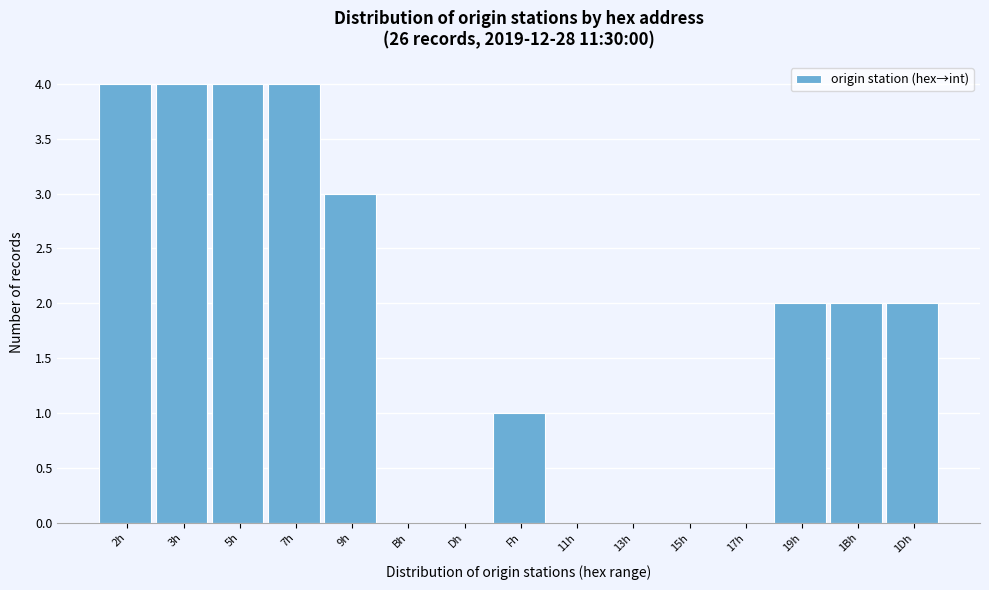

Reading left to right, transcribe all the data shown in this chart.

2h=4	3h=4	5h=4	7h=4	9h=3	Bh=0	Dh=0	Fh=1	11h=0	13h=0	15h=0	17h=0	19h=2	1Bh=2	1Dh=2